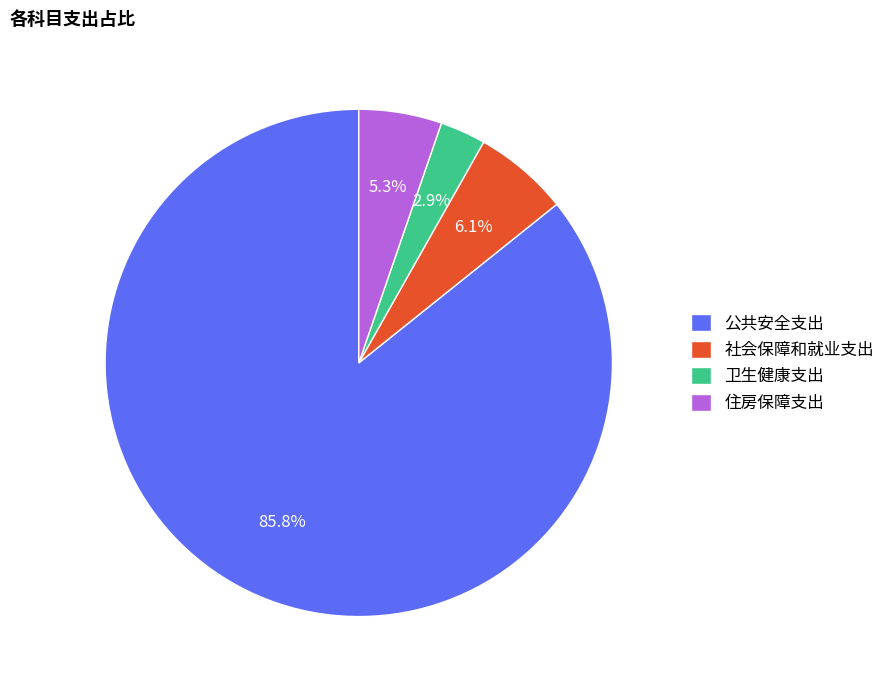

What is the smallest slice in the pie chart?

卫生健康支出